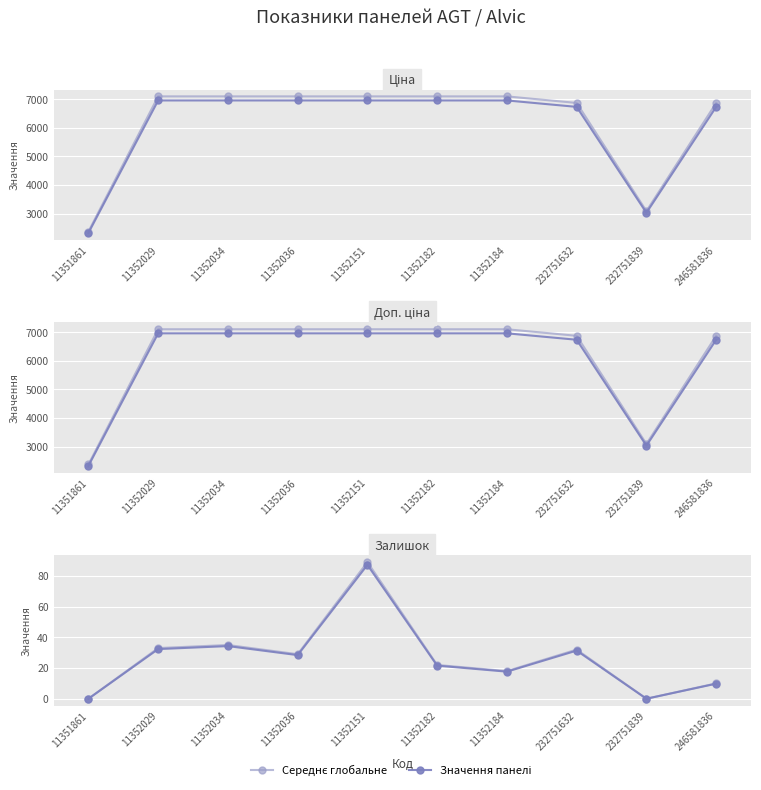

In Середнє глобальне, how many points are lower than both neighbors (excluding endpoints)?

3